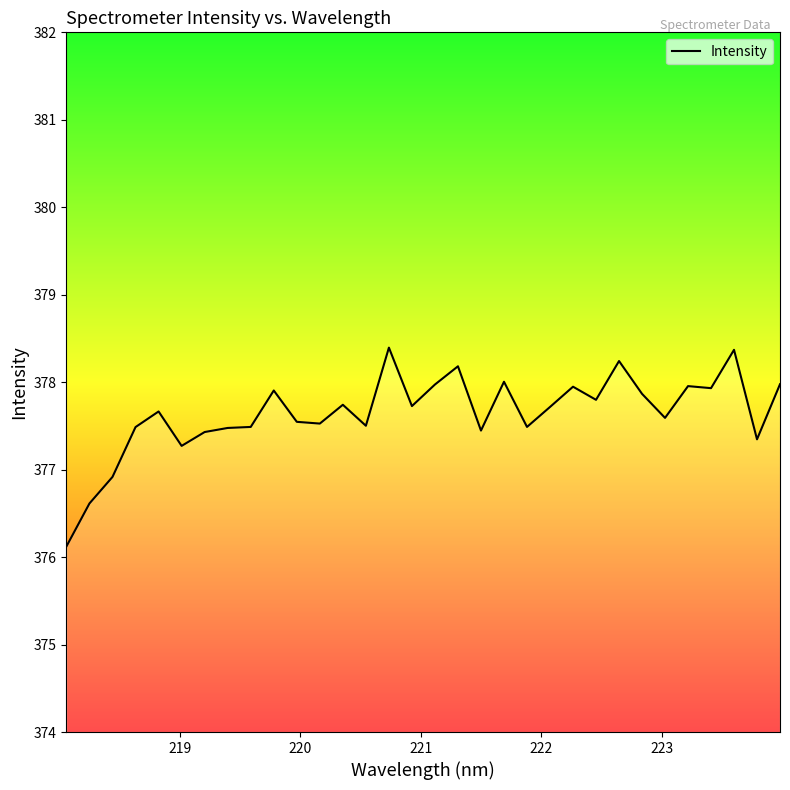

What is the greatest value displayed?

378.4